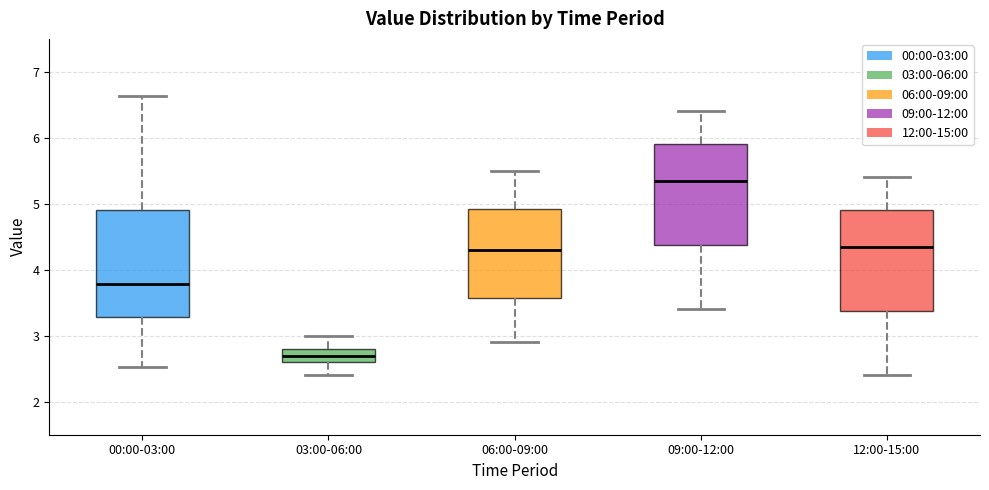

Where does the median line of the box for 03:00-06:00 sit on the y-axis? The values are not printed on the chart, so give them approximately, as read against the axis.

2.7